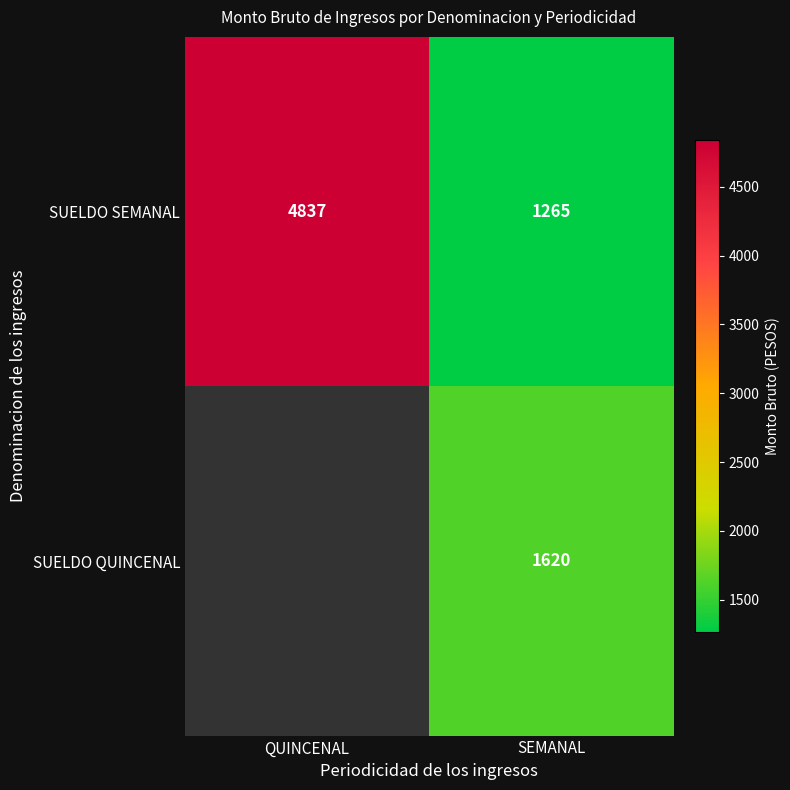

What is the maximum value shown in the chart?

4837.2